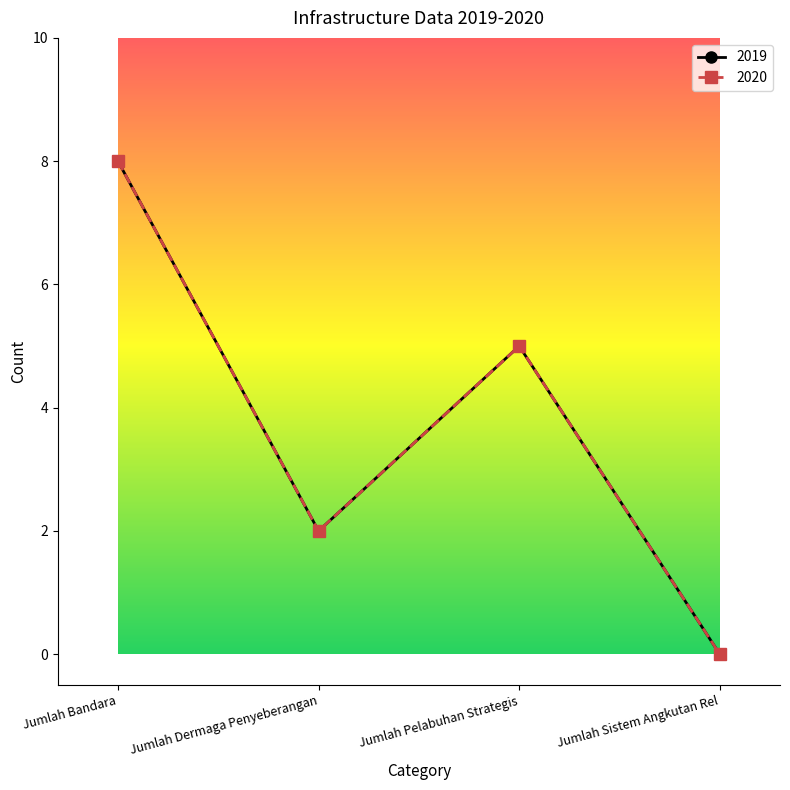

Does the chart have visible grid lines?

No